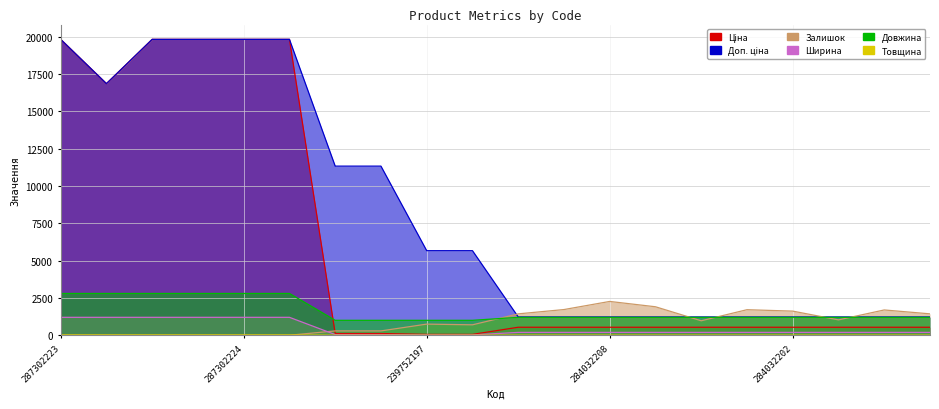

What is the sum of all Ширина values?

9242.0